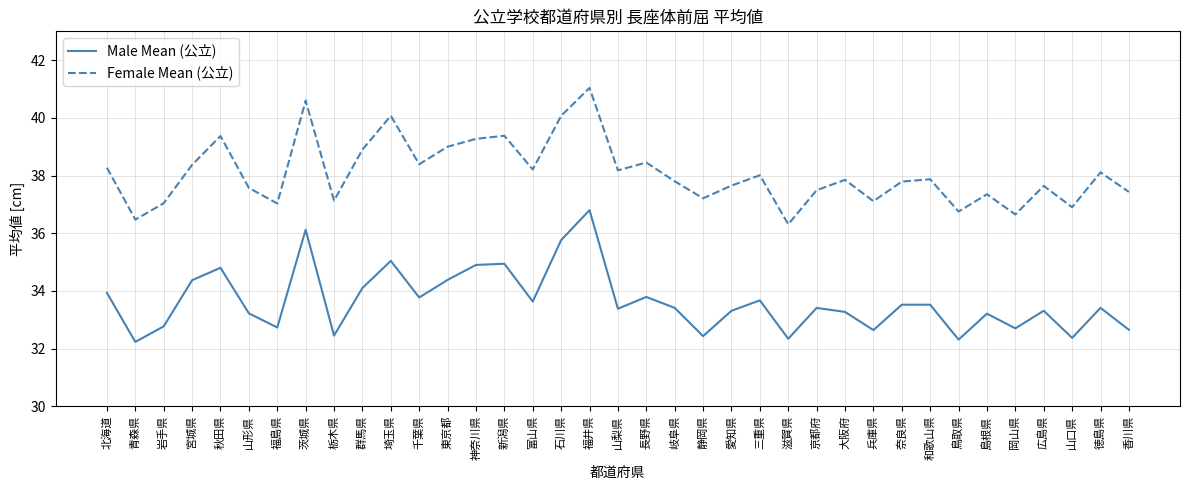

Is it true that Female Mean (公立) equals 15.6 at 新潟県?

False